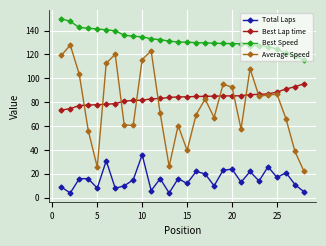

True or false: Average Speed and Best Speed cross at least once.

False